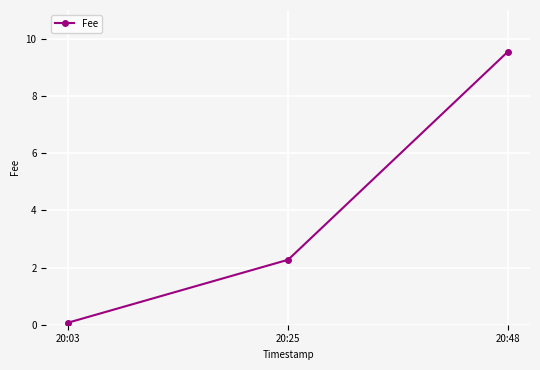

True or false: the data shows 0.1 at 20:03.

True